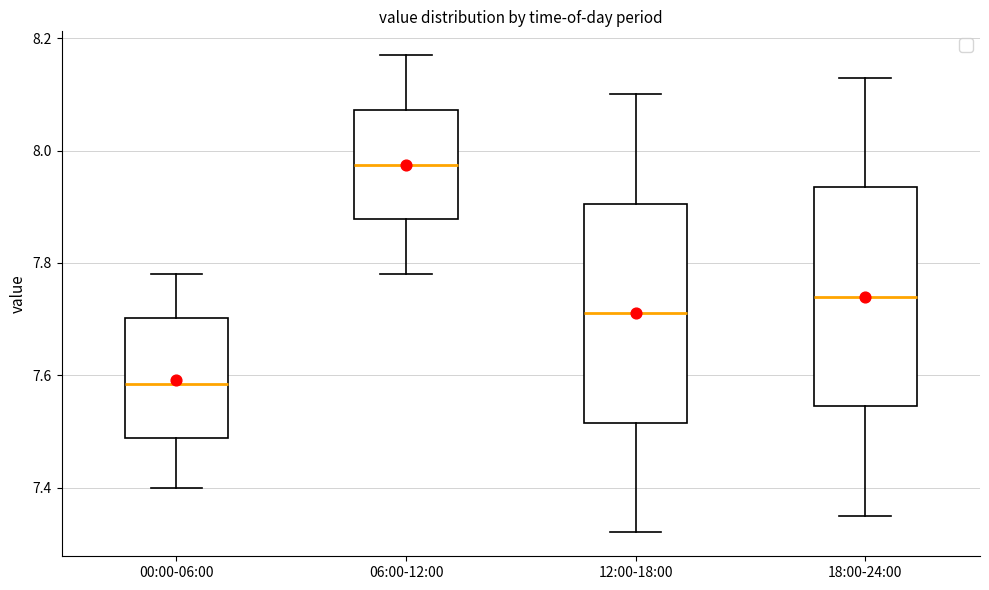

Which box's median line is the lowest?

00:00-06:00